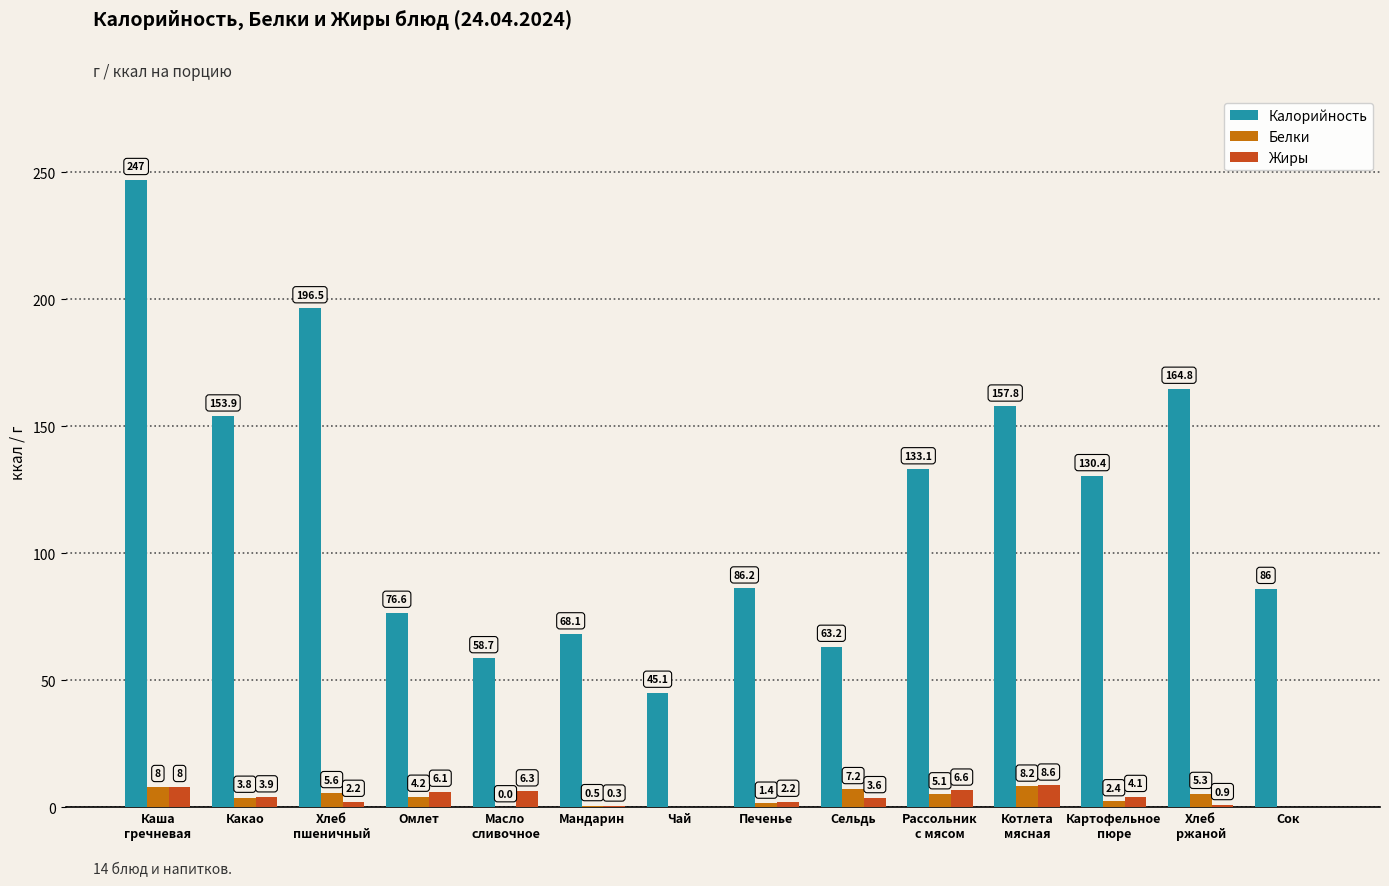

What is the total value across all series at Мандарин?

68.9